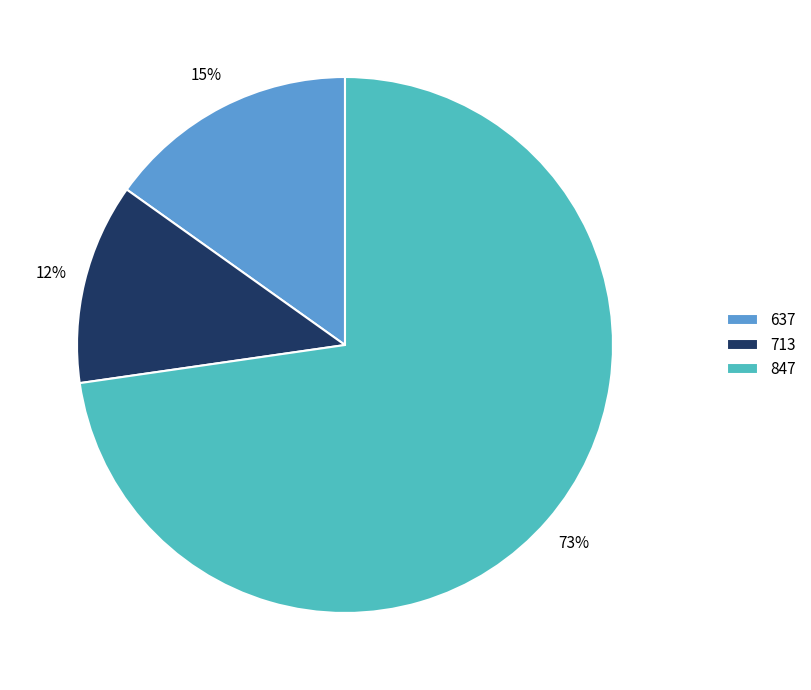

Is the sum of 713 and 637 greater than half?

No